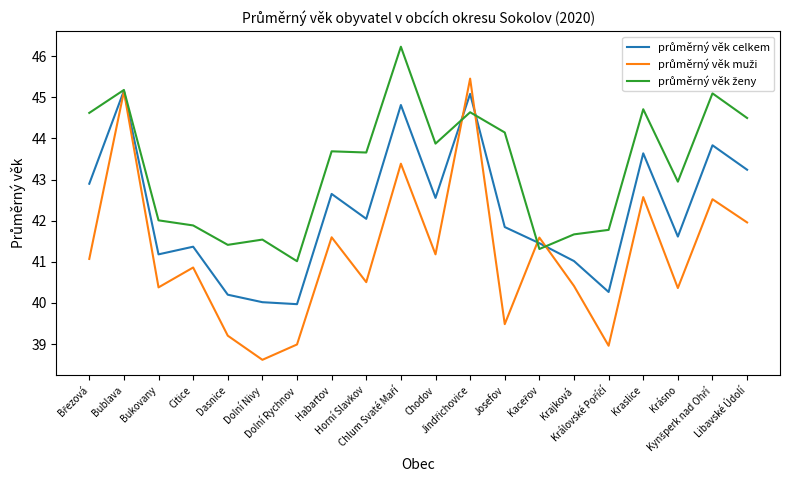

What is the label of the 4th point from the right?

Kraslice